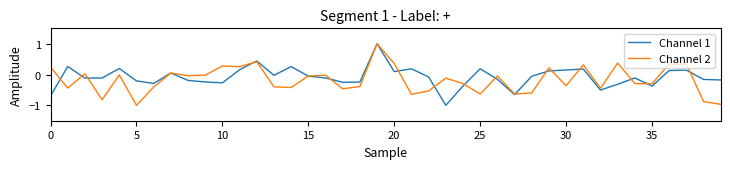

How many values in the Channel 2 series exceed 0?

13